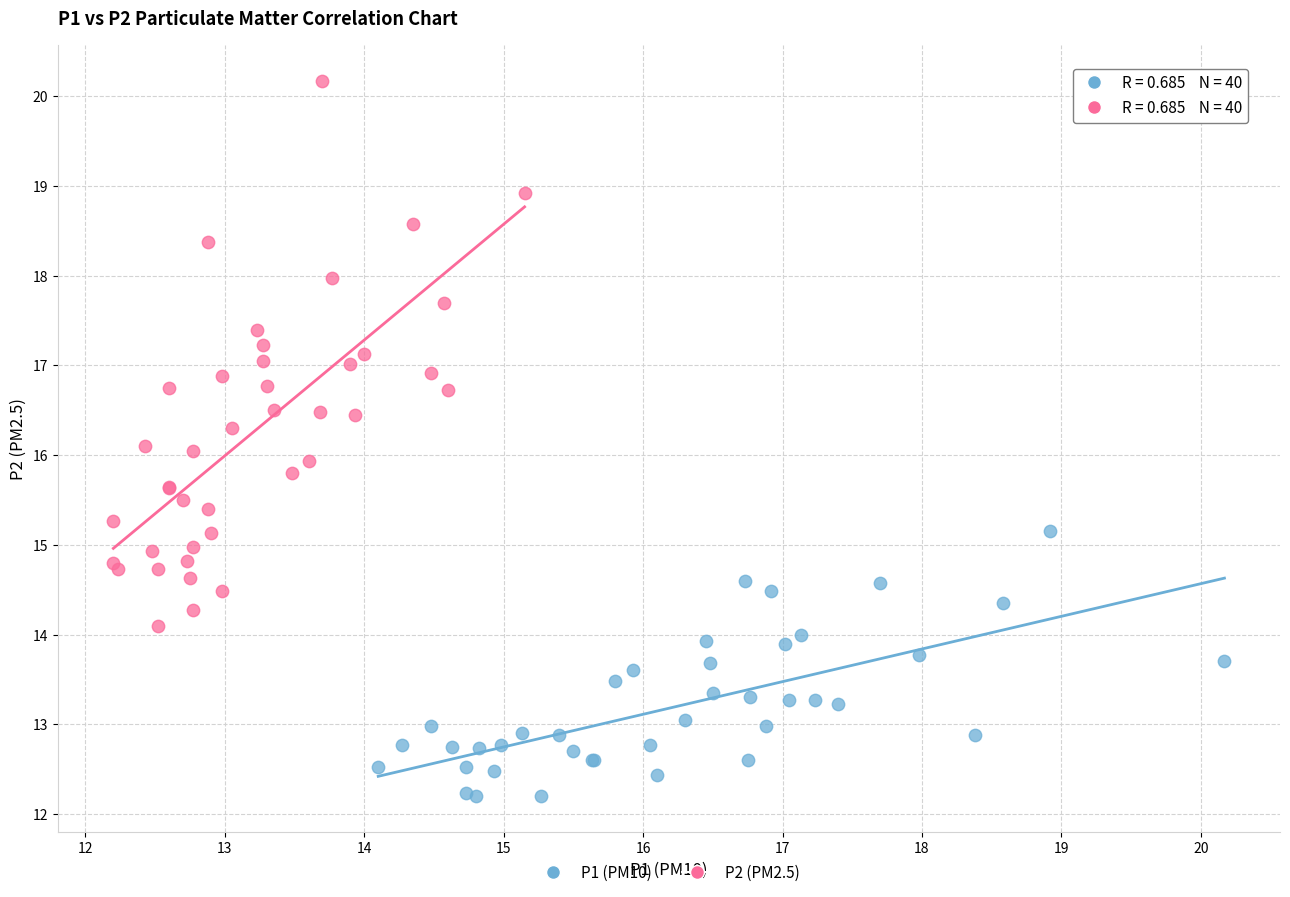

Which series reaches the maximum Y coordinate?

P2 (PM2.5)